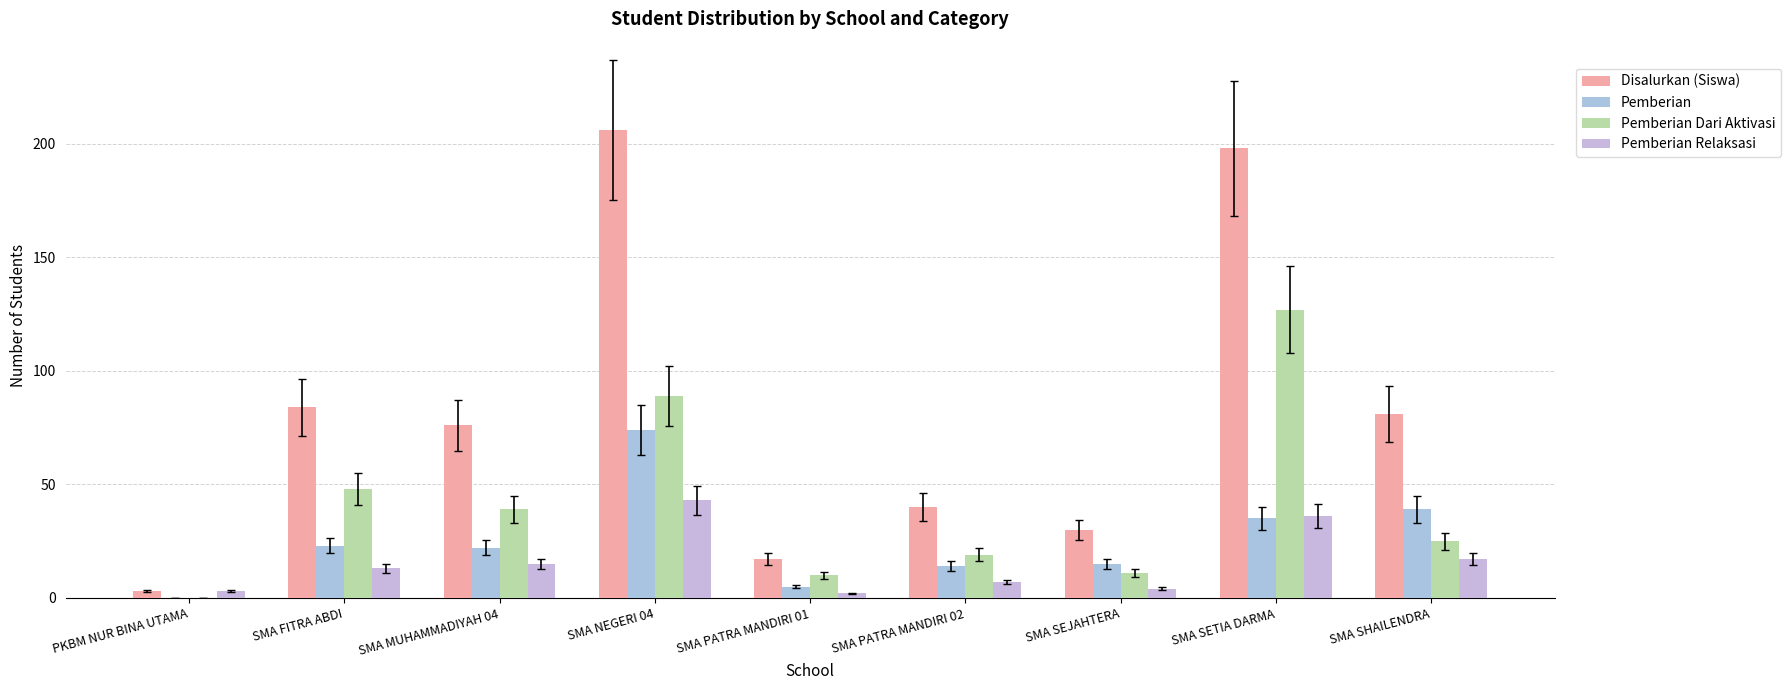

Between SMA PATRA MANDIRI 02 and SMA SETIA DARMA, which series saw the biggest shift?

Disalurkan (Siswa)